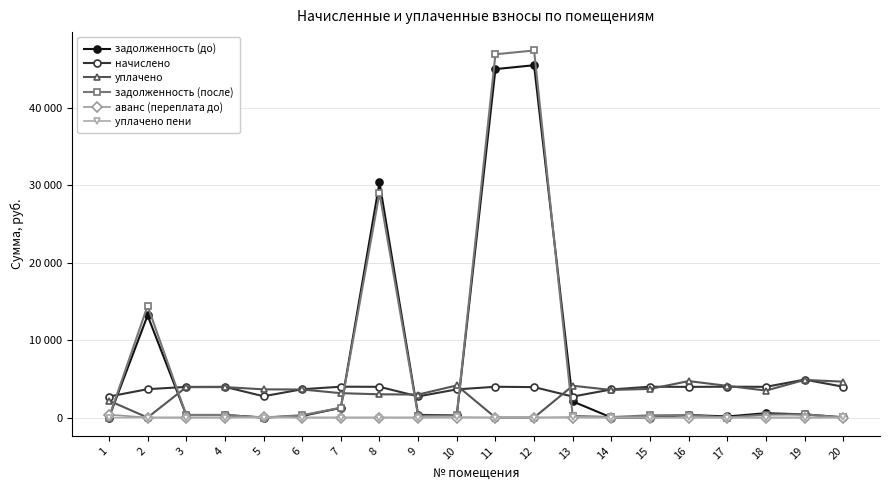

At which category does уплачено пени reach its first local peak?

3